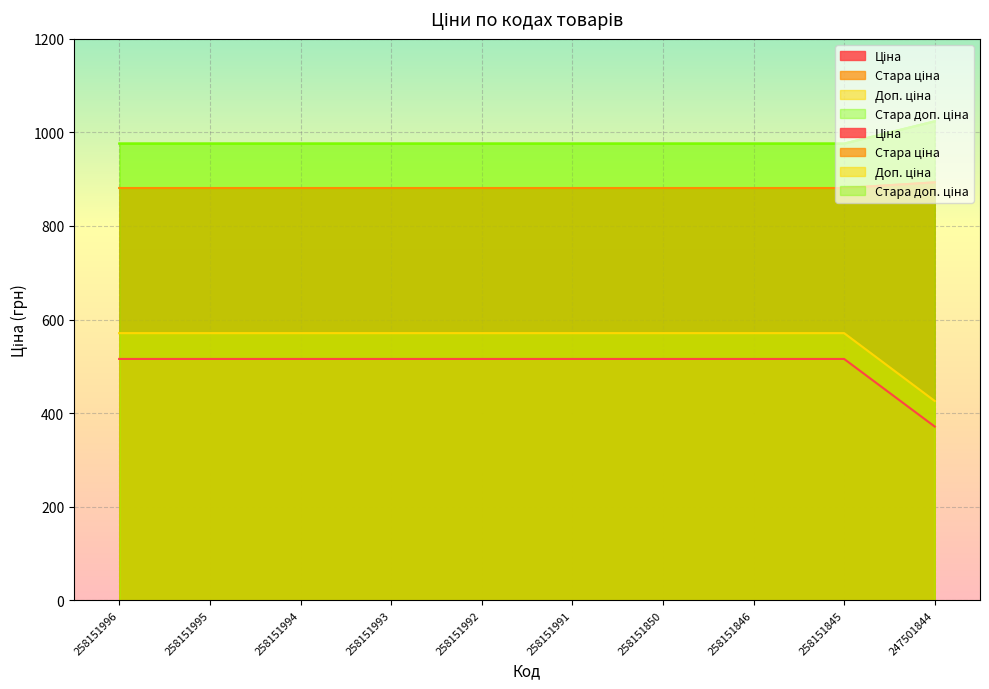

Reading right to left, what are all the values shown in this chart?

Ціна: 371.3	515.8	515.8	515.8	515.8	515.8	515.8	515.8	515.8	515.8
Стара ціна: 893.3	881.1	881.1	881.1	881.1	881.1	881.1	881.1	881.1	881.1
Доп. ціна: 426.0	571.0	571.0	571.0	571.0	571.0	571.0	571.0	571.0	571.0
Стара доп. ціна: 1023.7	976.1	976.1	976.1	976.1	976.1	976.1	976.1	976.1	976.1